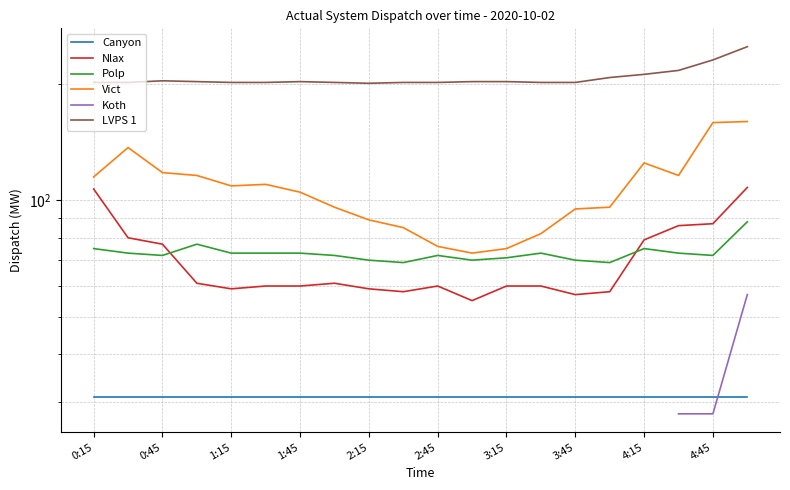

What are all the series names shown in the legend?

Canyon, Nlax, Polp, Vict, Koth, LVPS 1